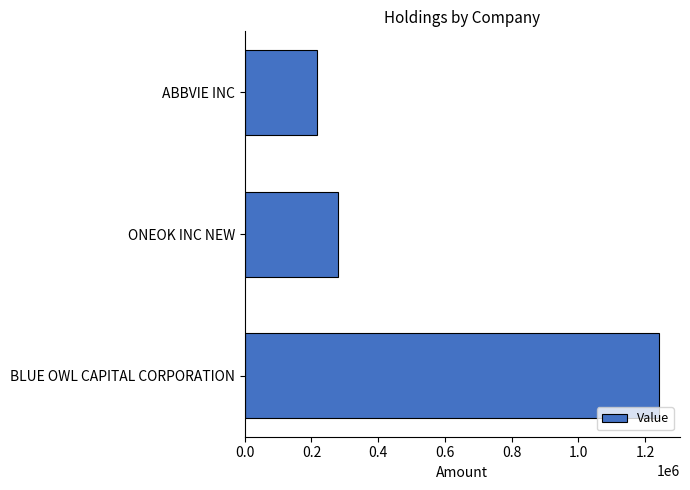

List the labels in order of value, largest first.

BLUE OWL CAPITAL CORPORATION, ONEOK INC NEW, ABBVIE INC